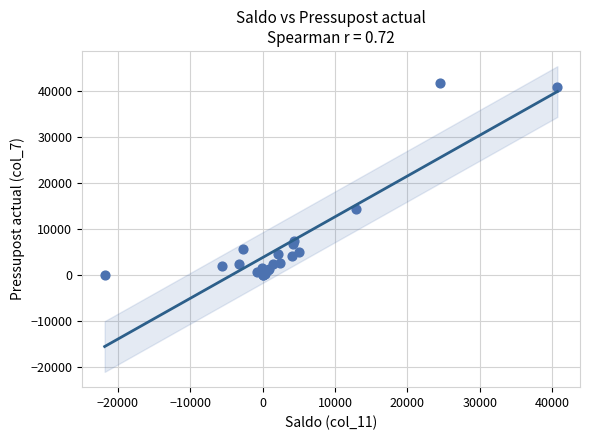

What Y value in the scatter plot is closest to 20859?

14400.0